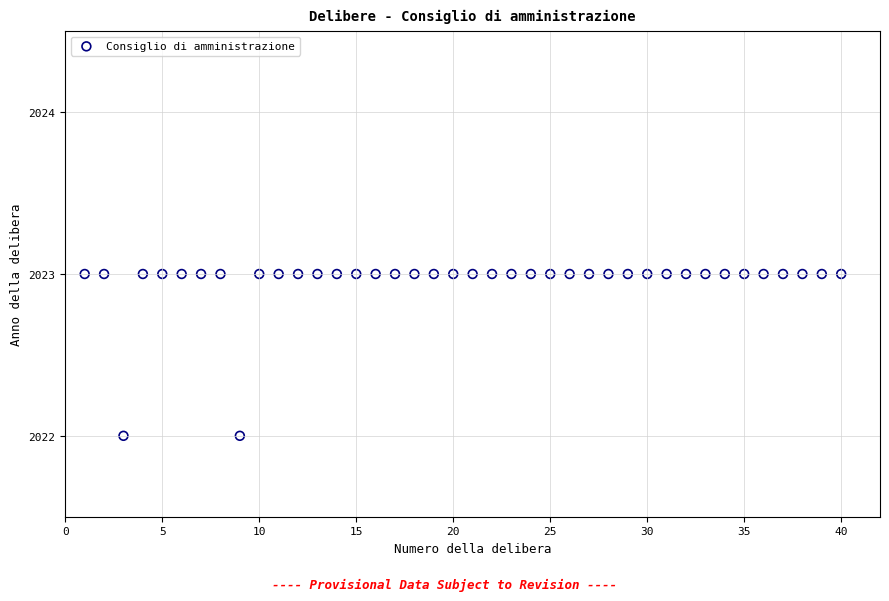

What is the range of X values (max minus min)?

39